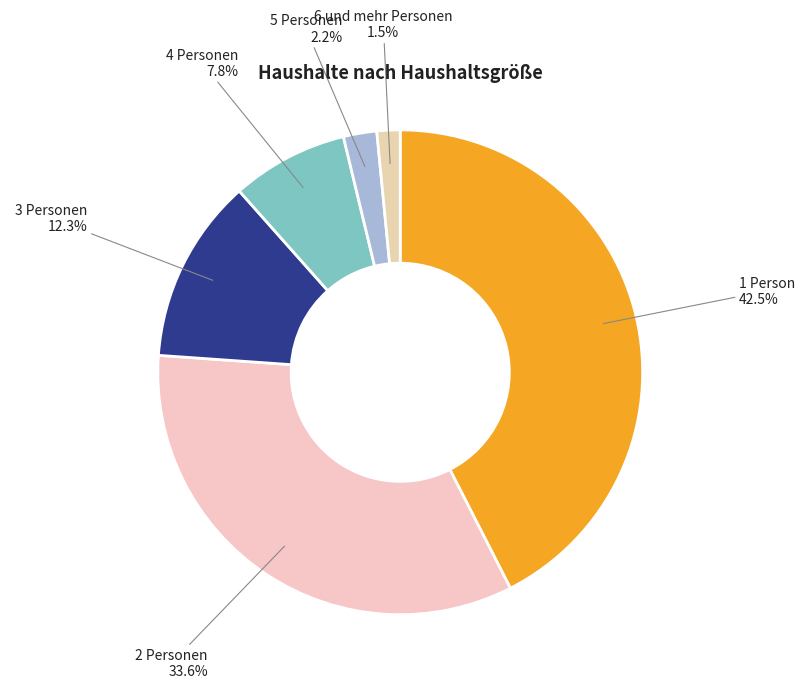

Is 5 Personen the majority of the pie?

No